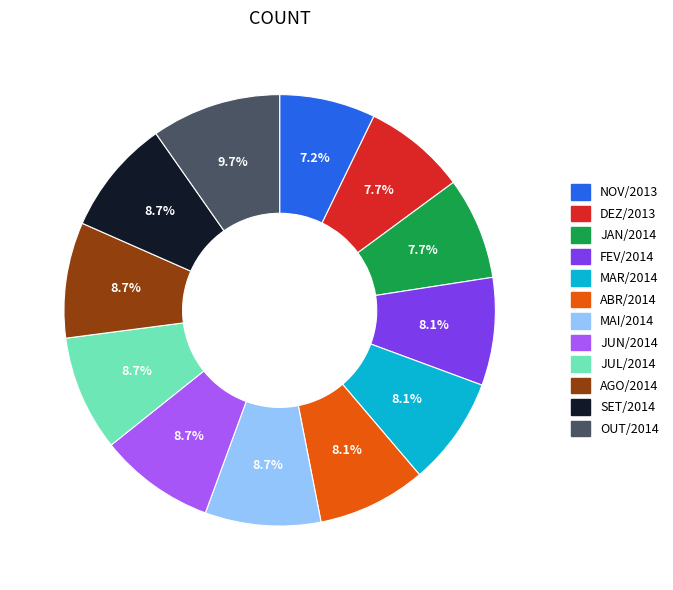

How many segments does this pie chart have?

12